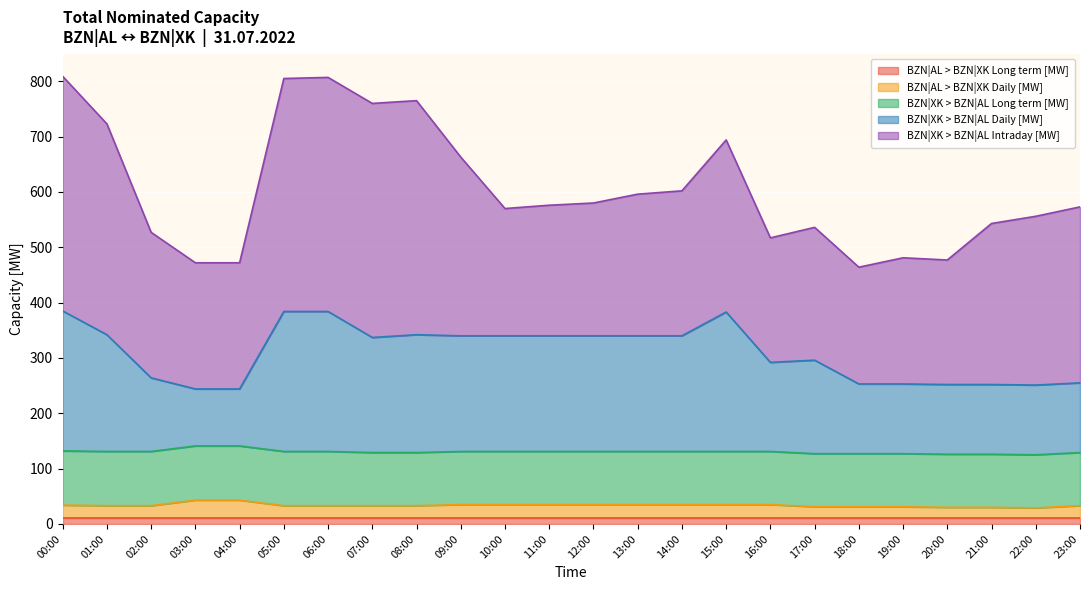

Between 07:00 and 05:00, which is larger?

07:00